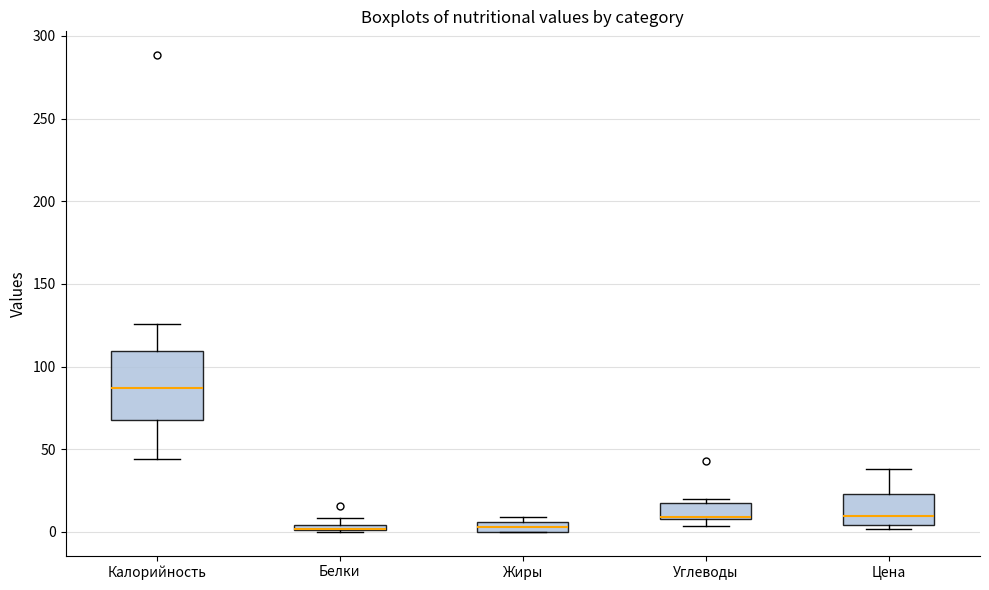

Which box is the tallest, from its lower edge to its upper edge?

Калорийность